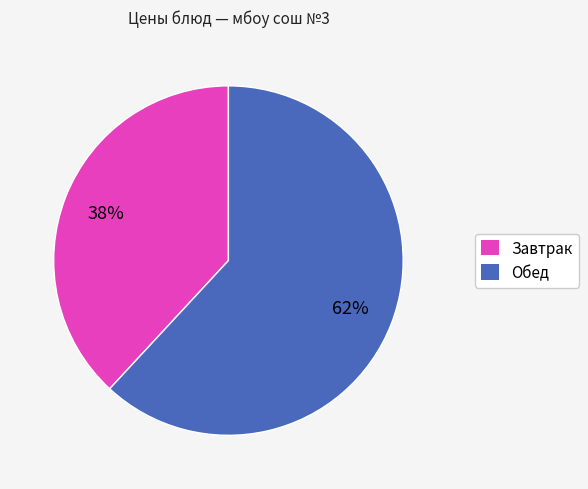

Is there a majority slice in this chart?

Yes